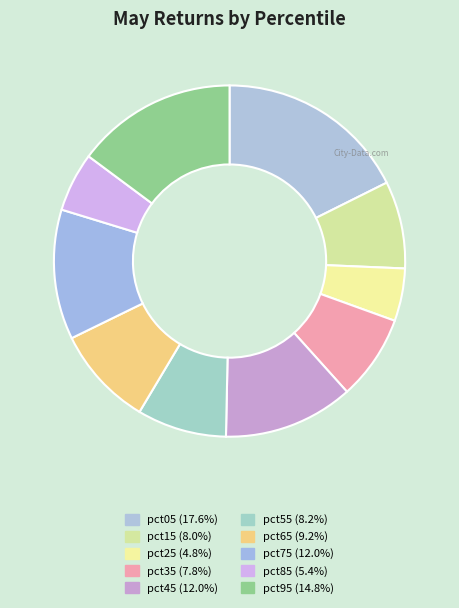

Does pct15 represent more than half of the total?

No